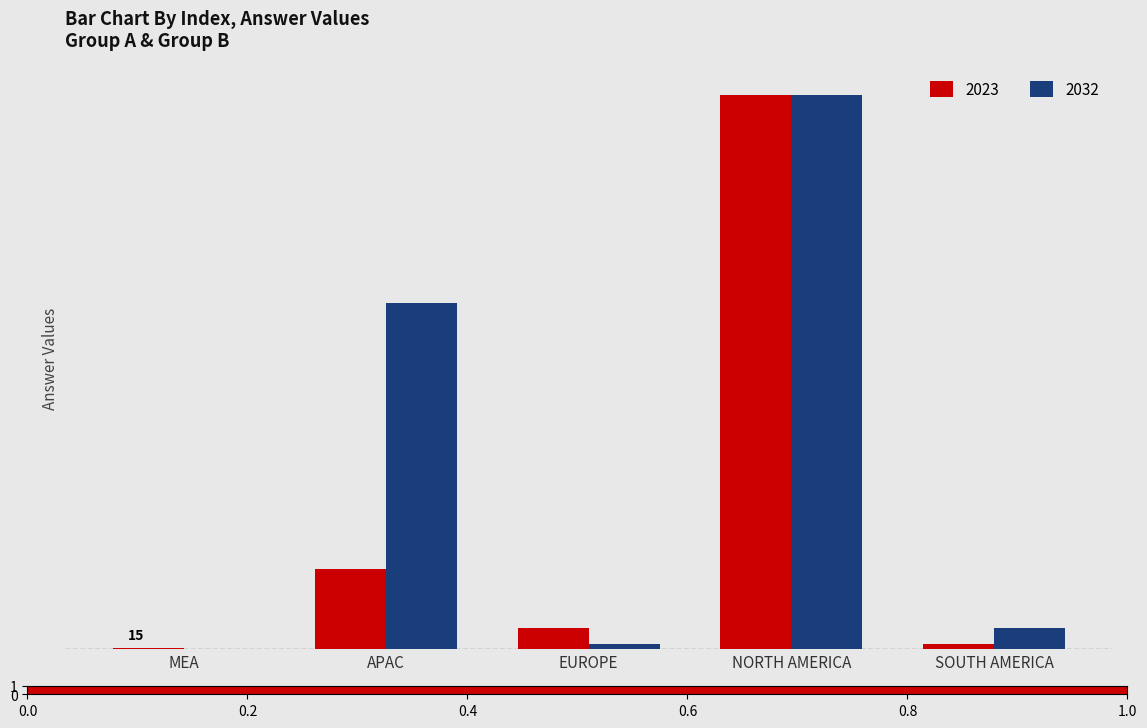

What is the minimum value for 2032?

1